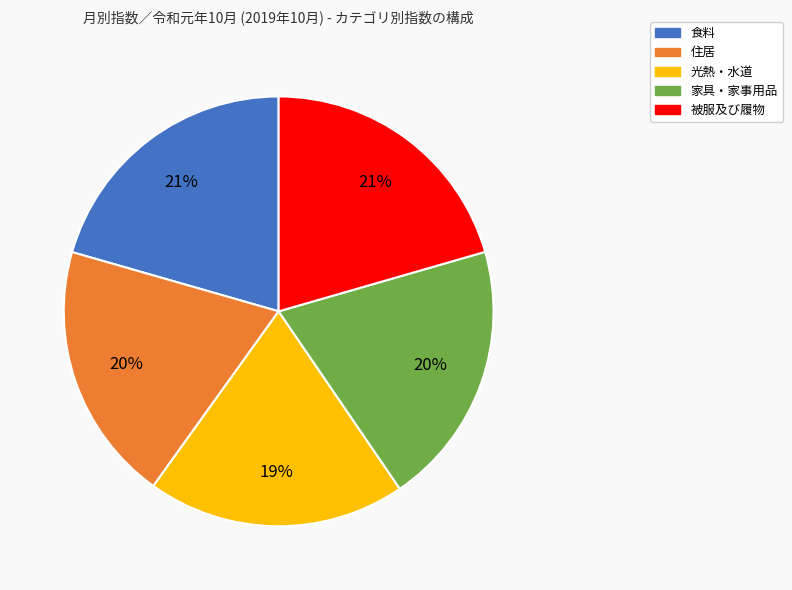

True or false: 食料 accounts for 6% of the total.

False